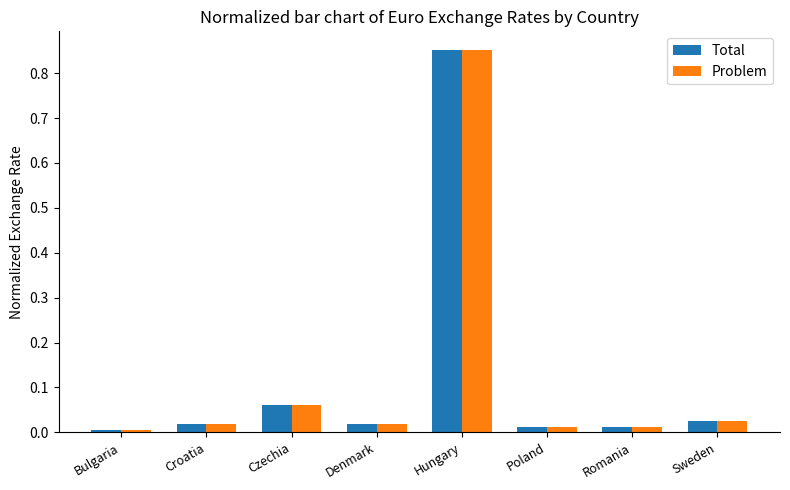

What is the label of the 5th bar from the right?

Denmark